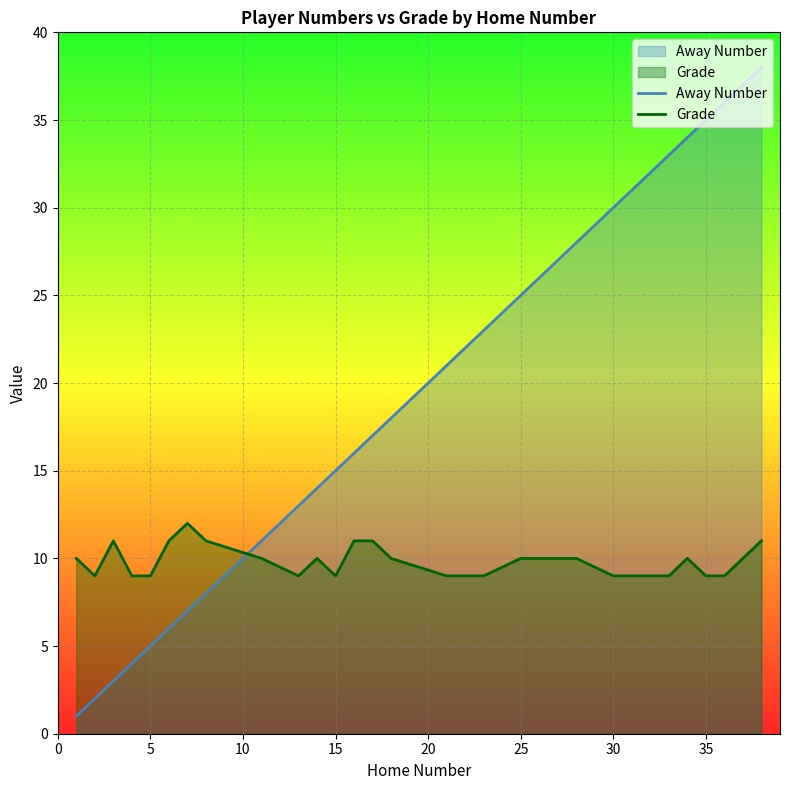

The value of Grade at 26 is 13. True or false?

False